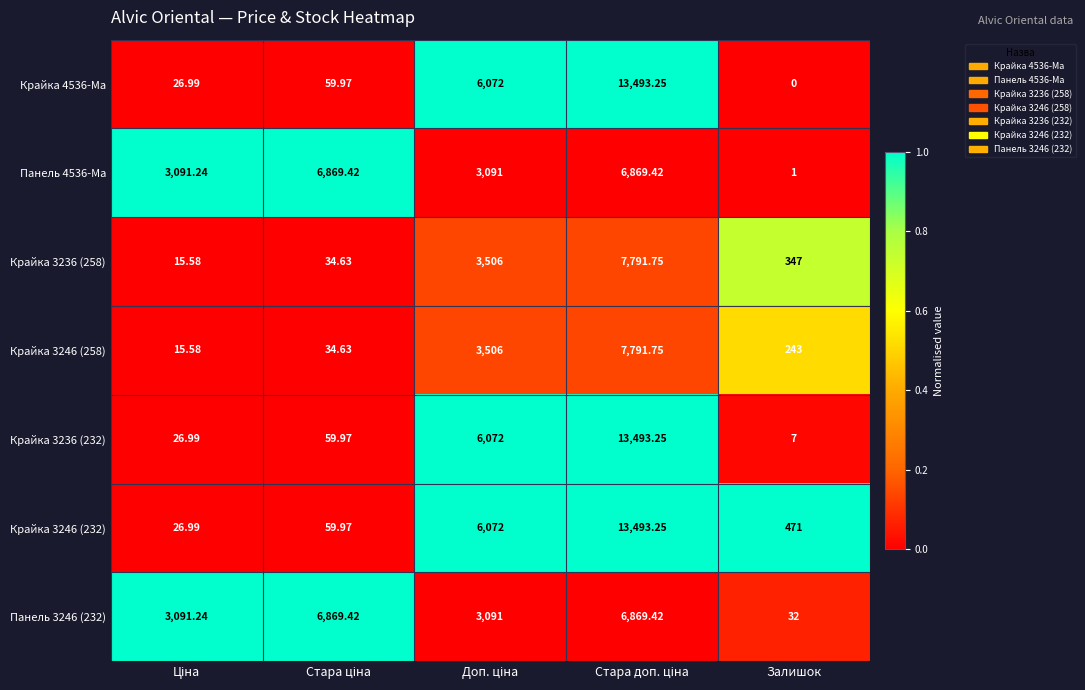

At which category does the chart reach its minimum across all series?

Залишок